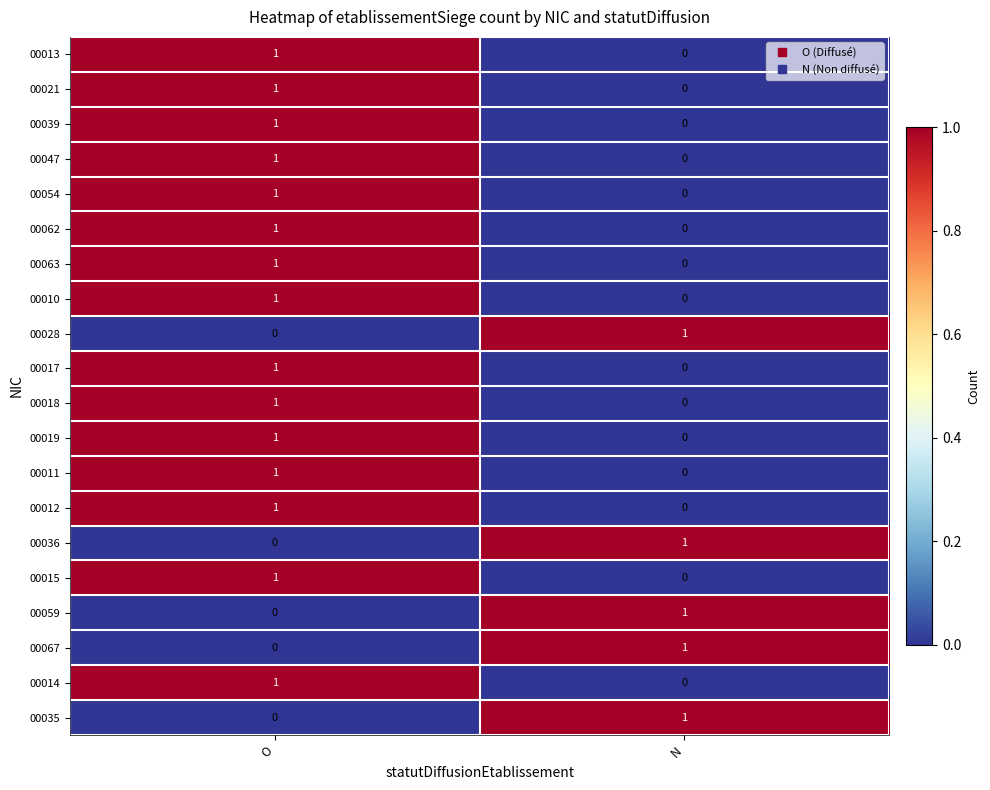

Rank the categories by 00039 value from highest to lowest.

O, N